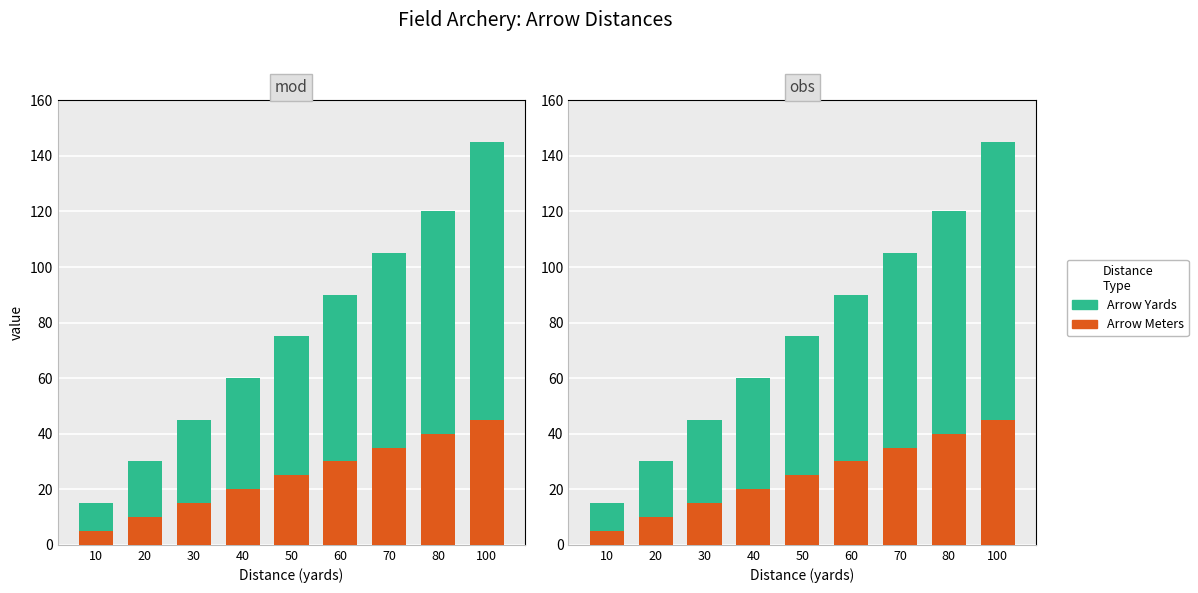

Rank the series by their maximum value, from lowest to highest.

Arrow Meters, Arrow Yards